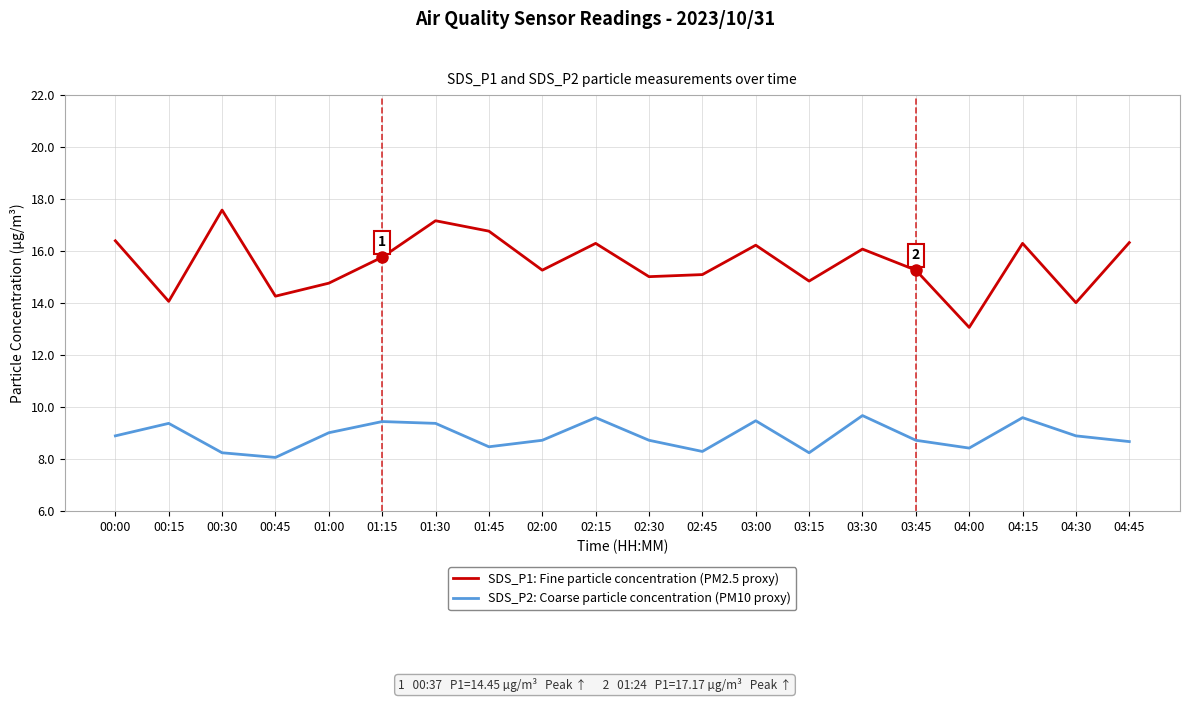

What is the difference between the second highest and minimum values in the SDS_P1: Fine particle concentration (PM2.5 proxy) series?

4.1